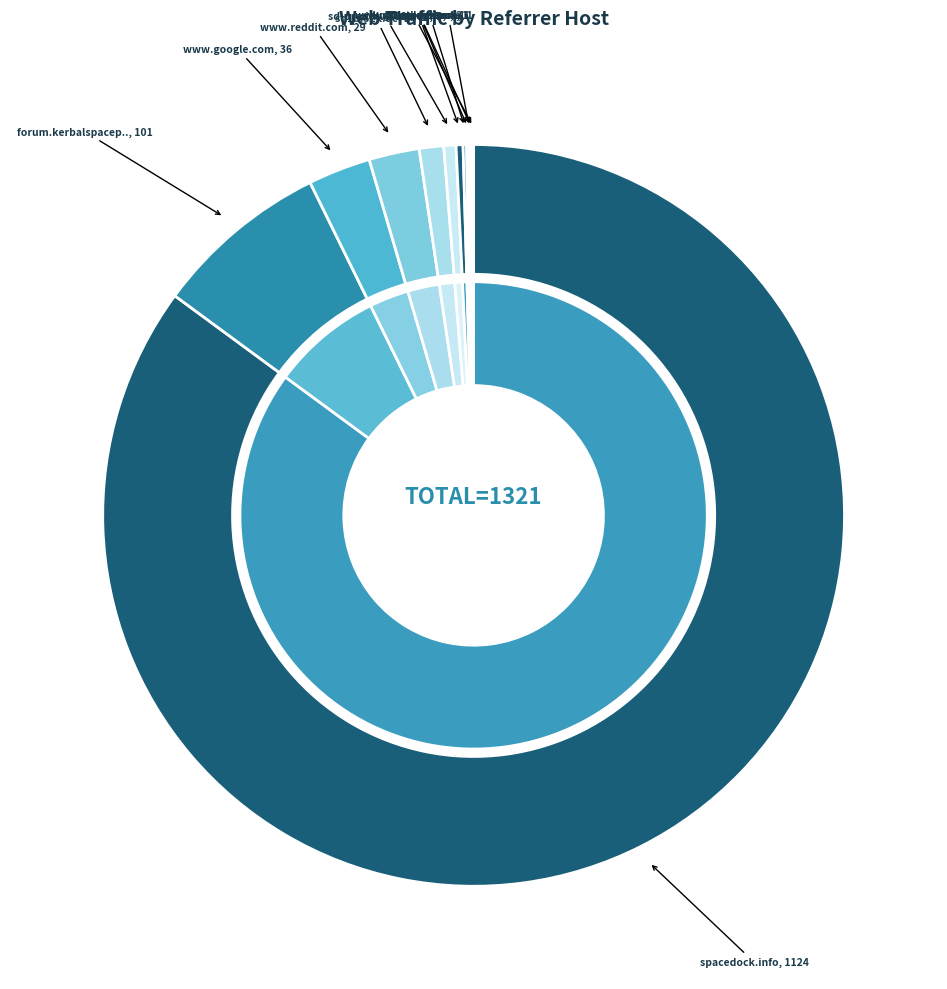

To the nearest percent, what is the difference between the largest and smallest slice percentages?

85%